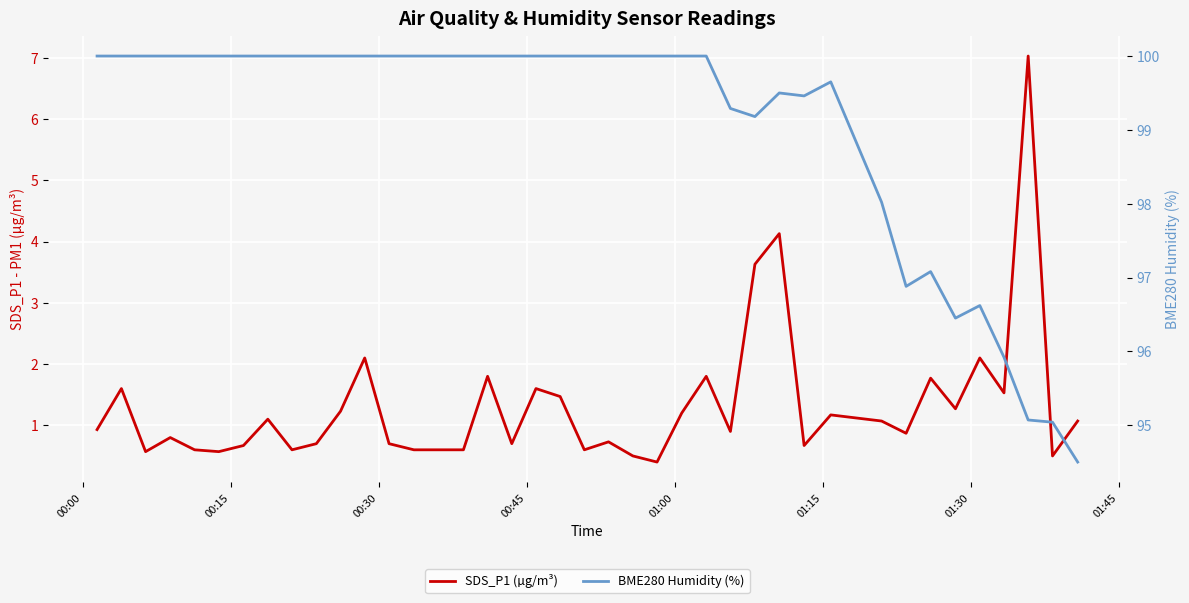

True or false: SDS_P1 (µg/m³) and BME280 Humidity (%) cross at least once.

False